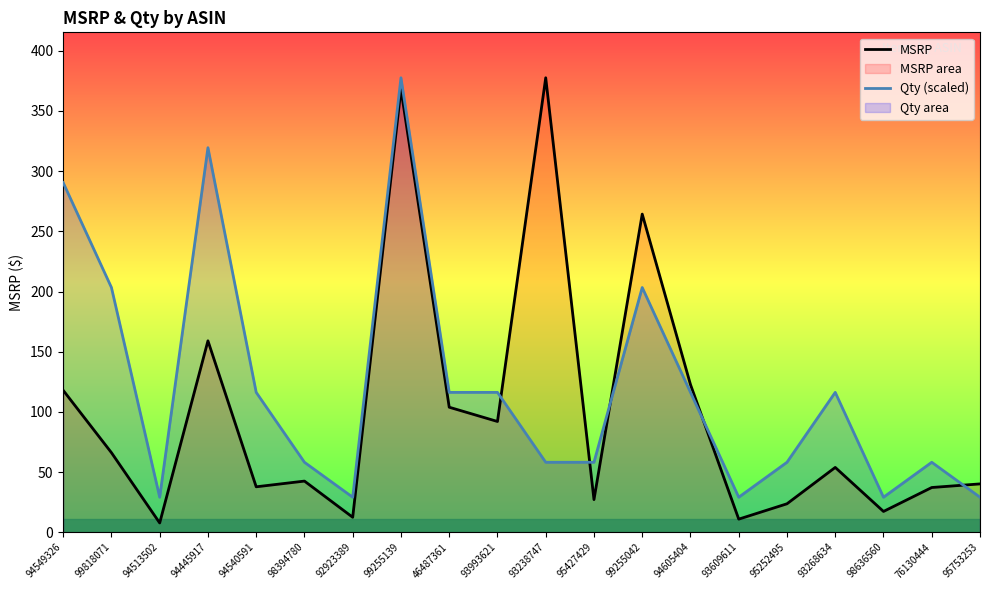

How many series are shown in this chart?

2